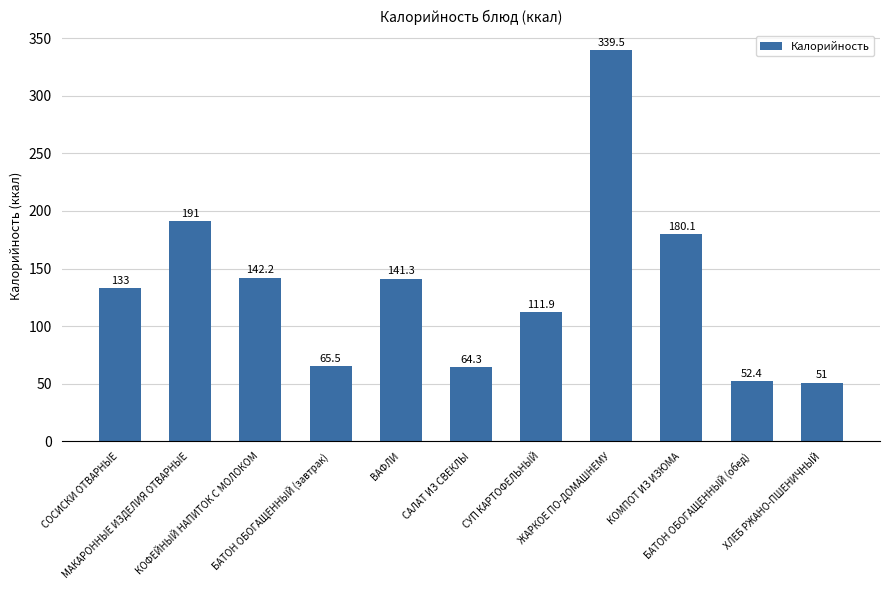

Are the bars grouped side by side (vs. stacked)?

No